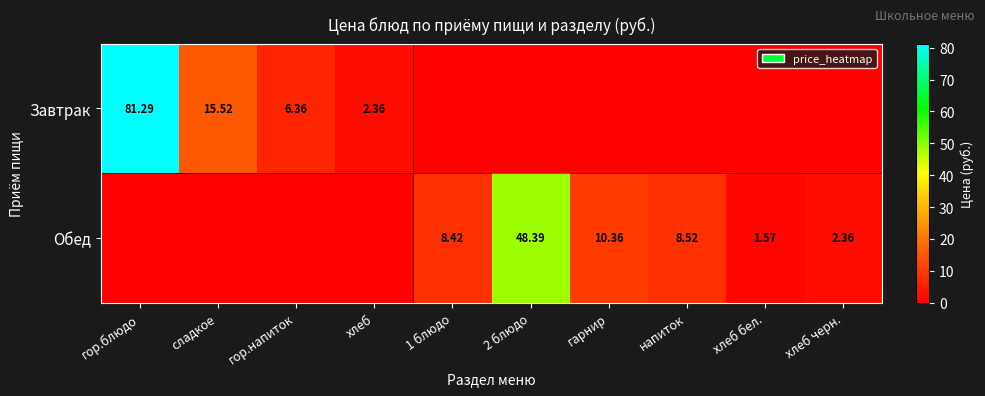

Rank the series by their average value, from lowest to highest.

Обед, Завтрак